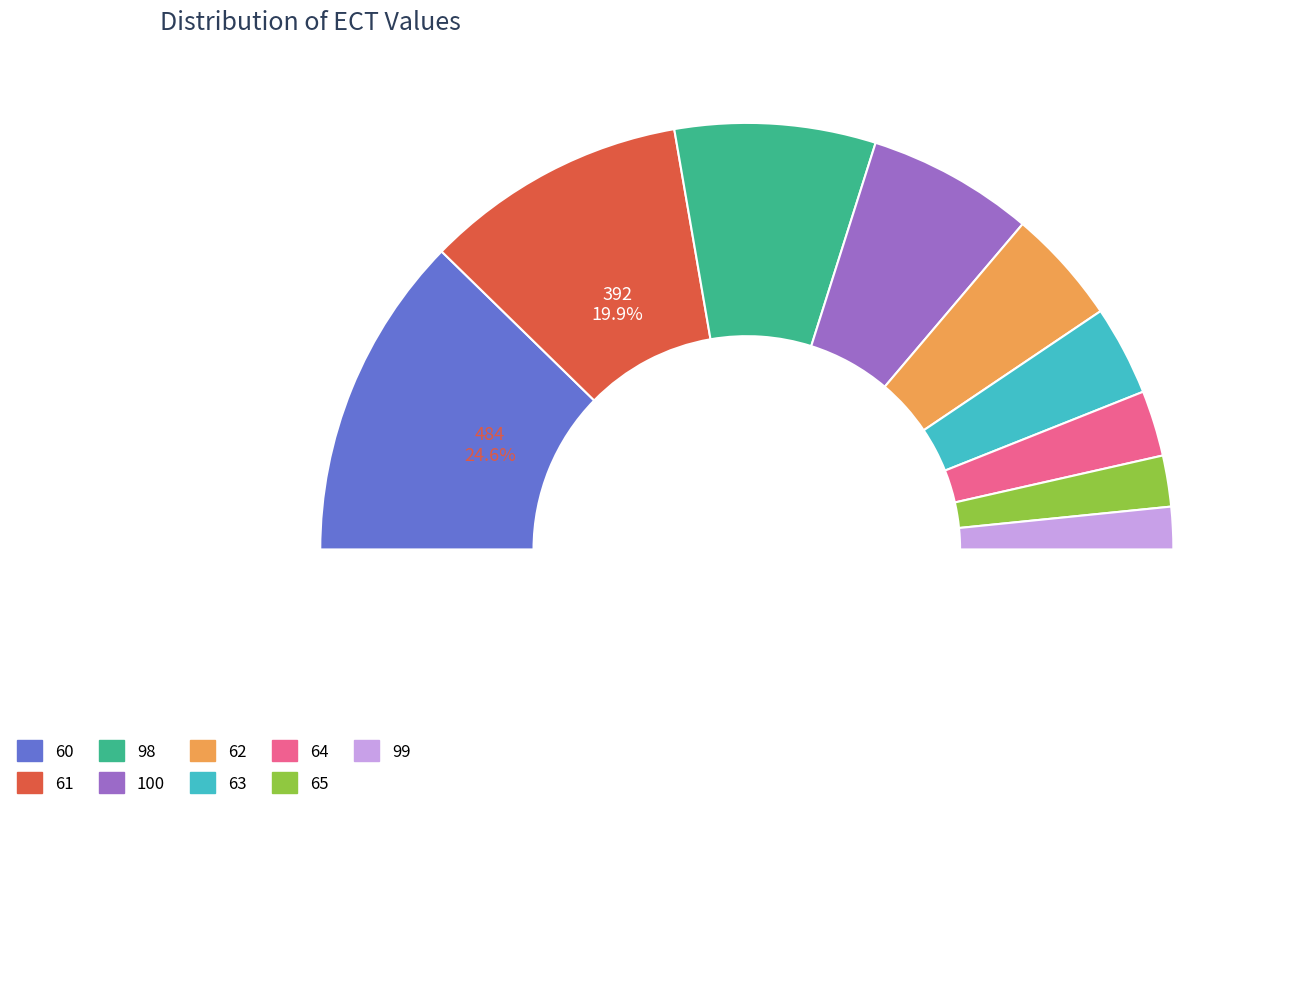

Is it true that 63 is 7% of the pie?

True